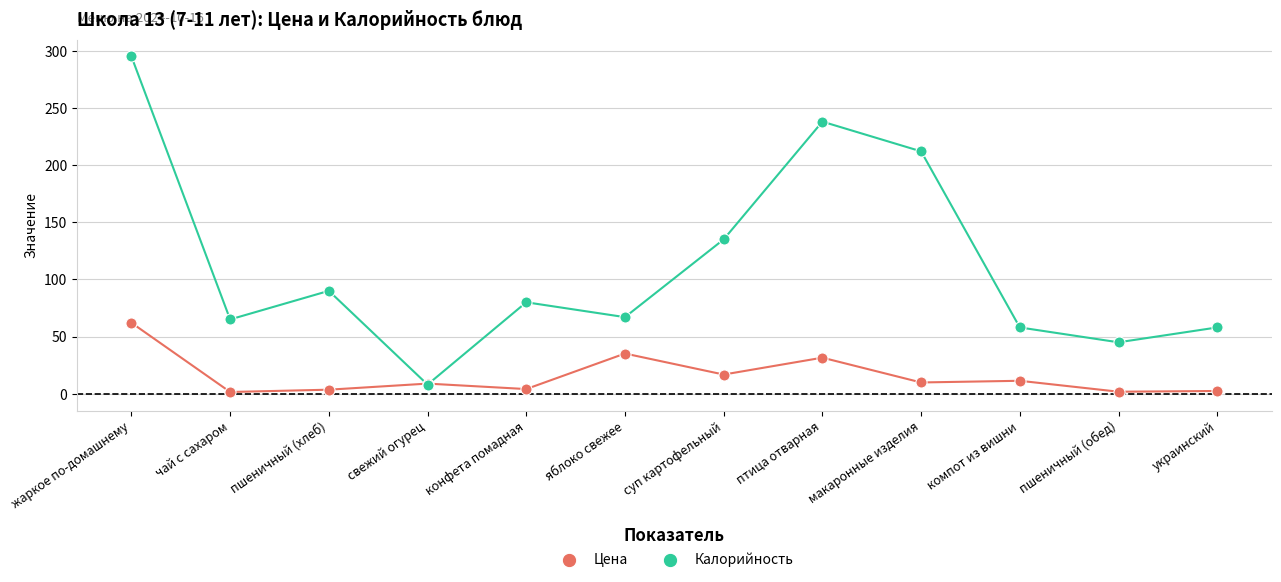

Across all series, what Y value is closest to 148?

135.0